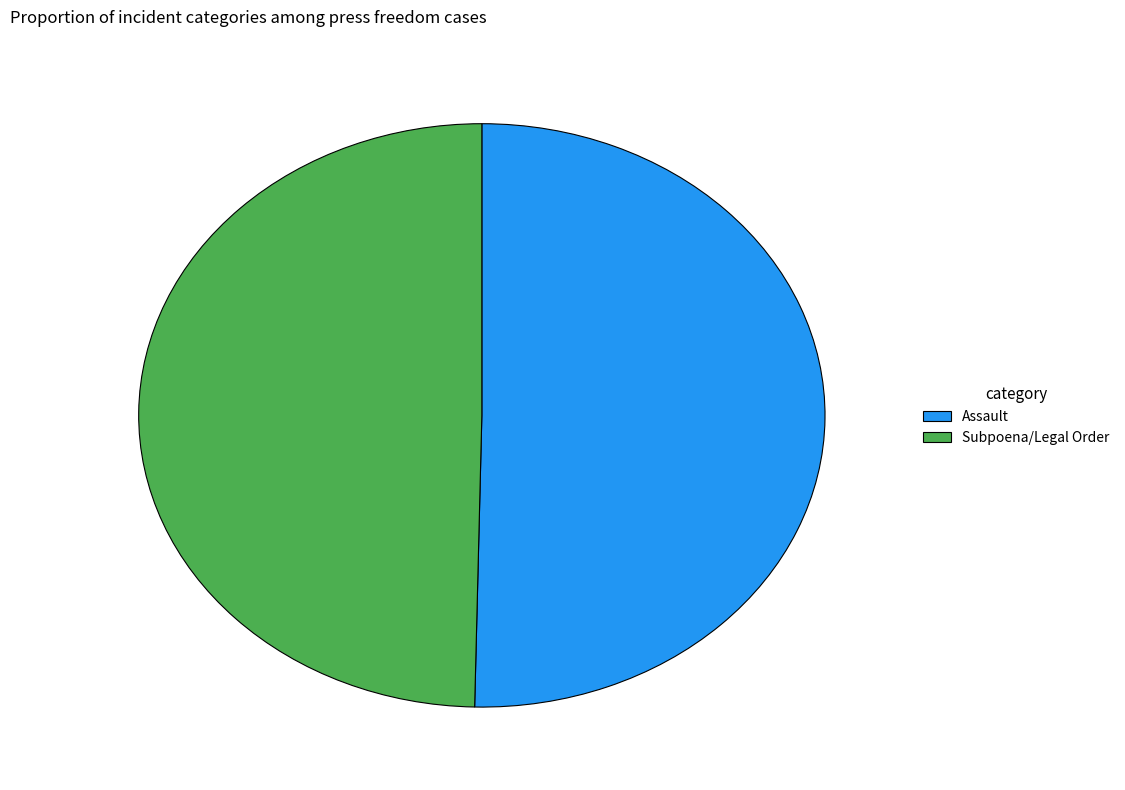

Is the sum of Assault and Subpoena/Legal Order greater than half?

Yes